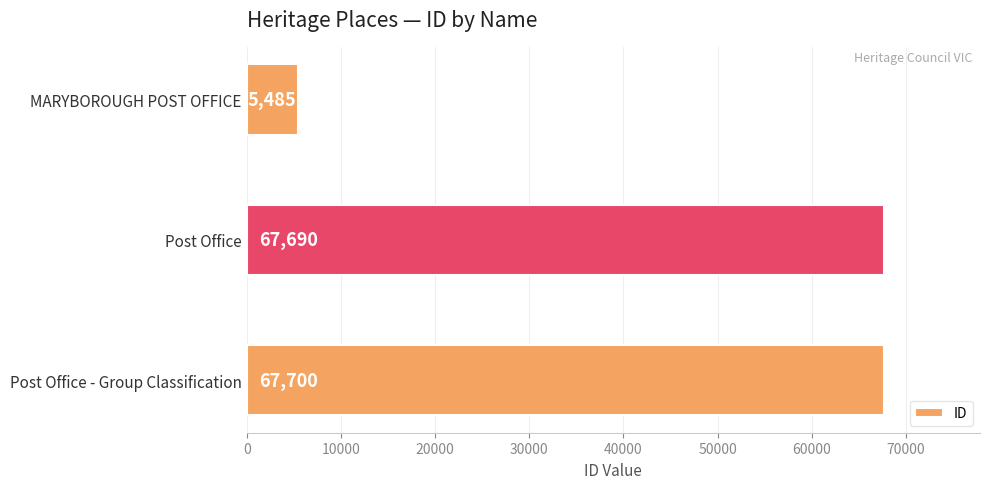

How many bars are there in total?

3